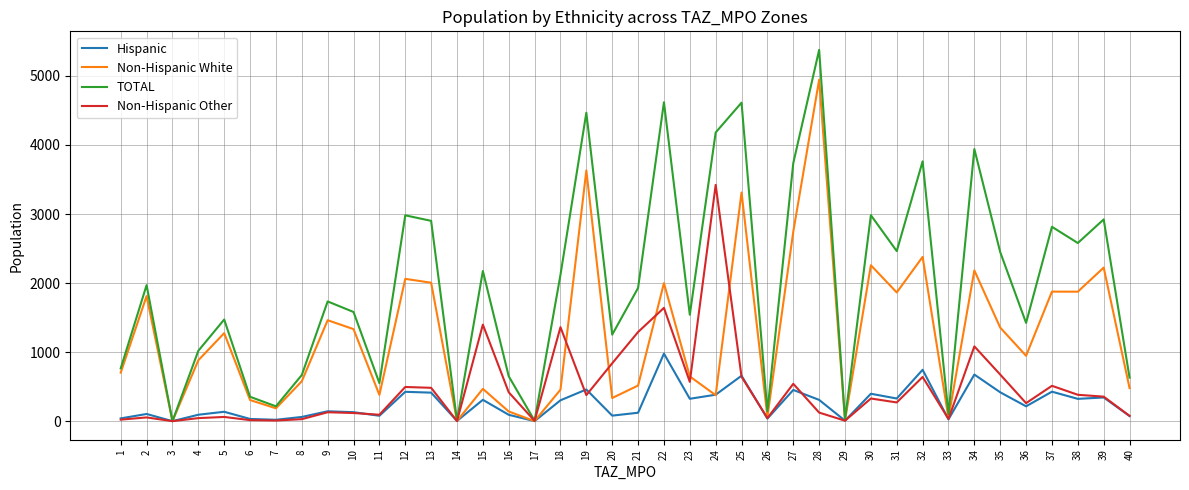

What is the greatest value displayed?

5377